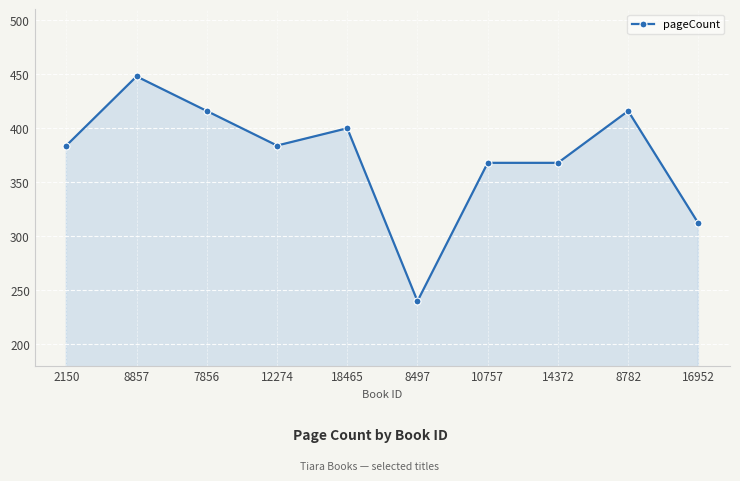

What is the sum of all values?

3736